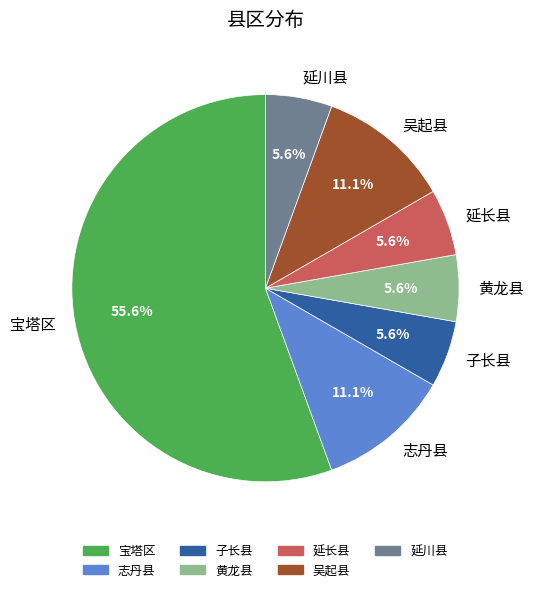

Combined, what portion of the pie is 宝塔区 and 子长县?

61.1%